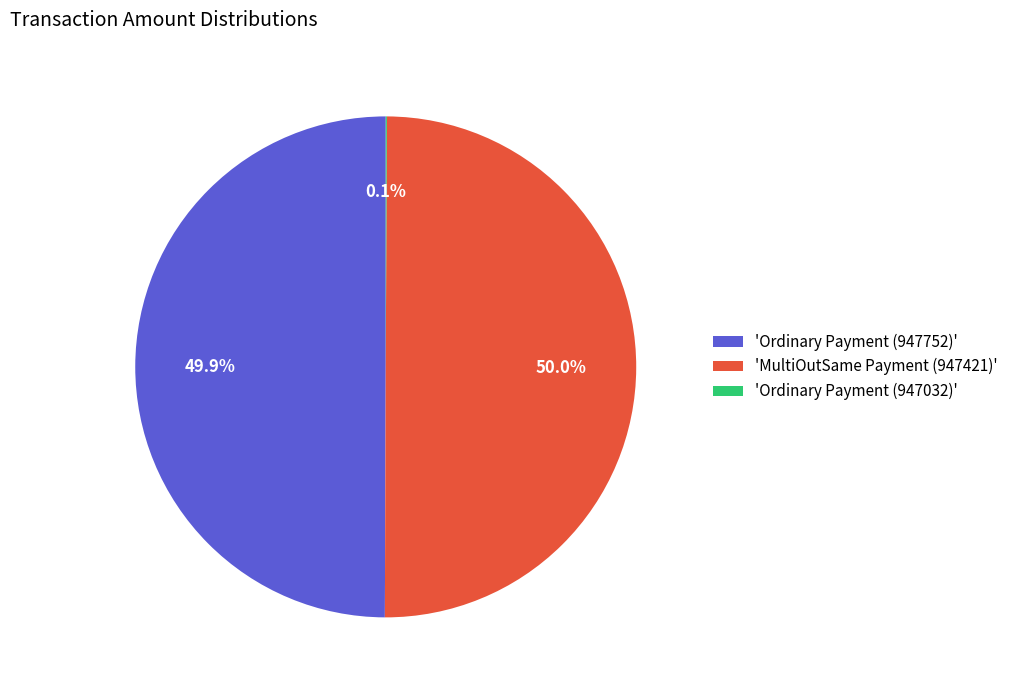

What portion of the pie excludes 'Ordinary Payment (947752)'?

50.1%